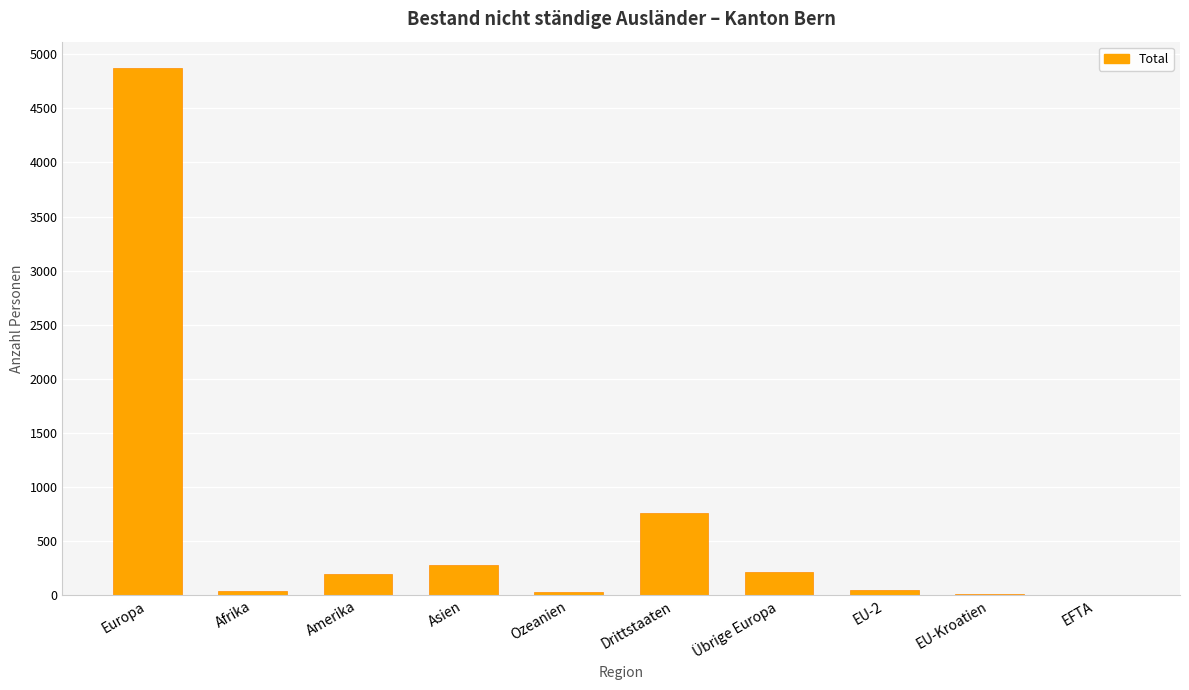

What is the sum of the values at Amerika and Europa?

5072